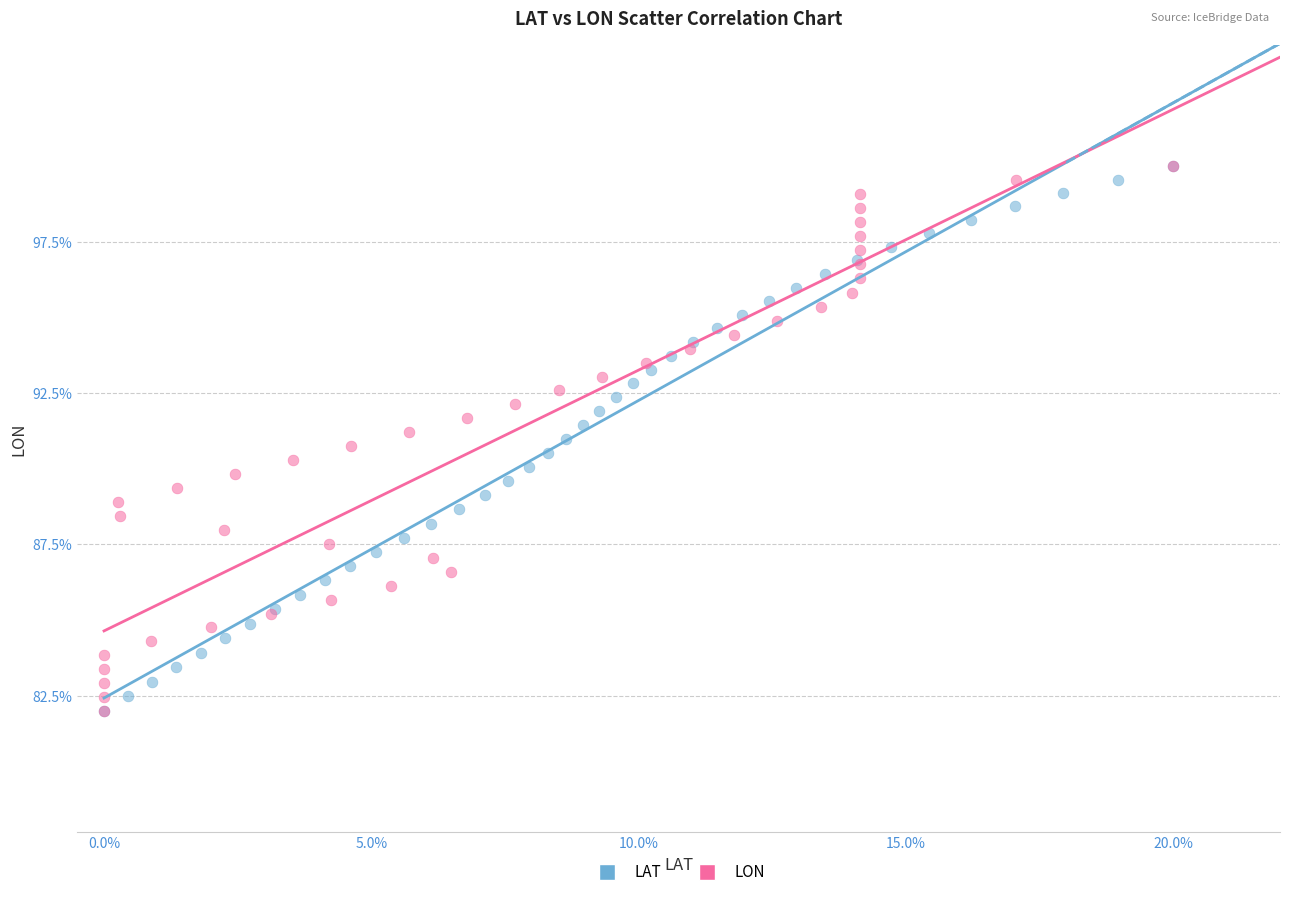

What are all the series names shown in the legend?

LAT, LON